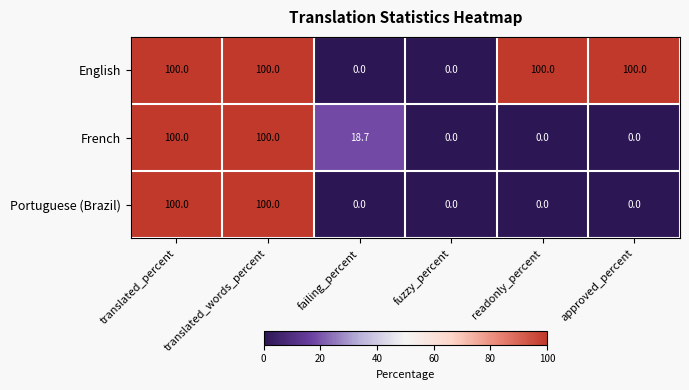

Which series has the largest total across all categories?

English